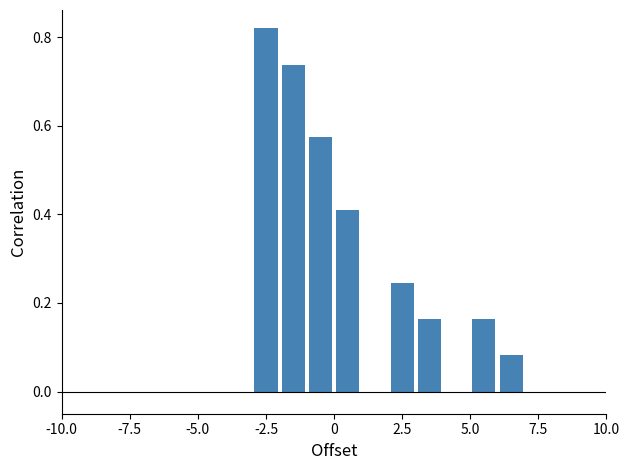

Around what value on the x-axis is the tallest bar? Give the approximate position of its centre, as read against the axis.

-2.5